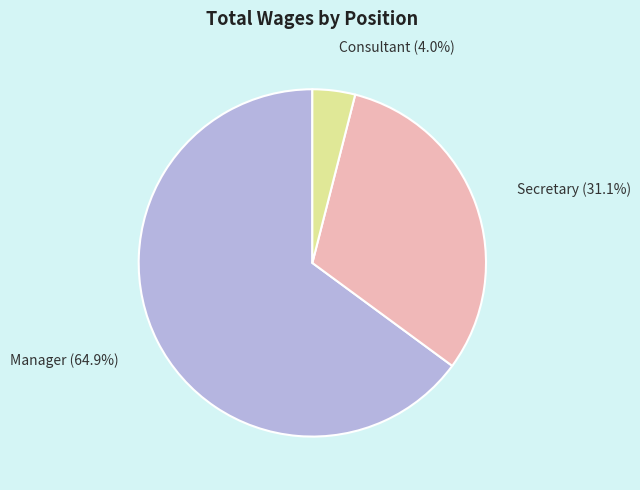

What percentage is the Secretary slice, to the nearest percent?

31%